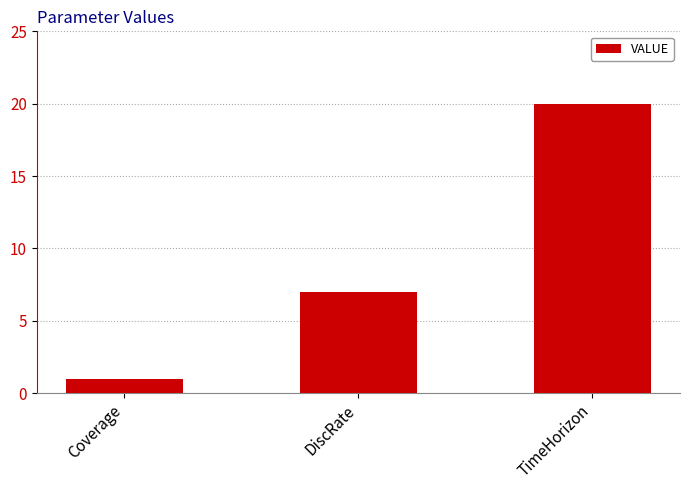

What is the ratio of the value at Coverage to the value at TimeHorizon?

0.1